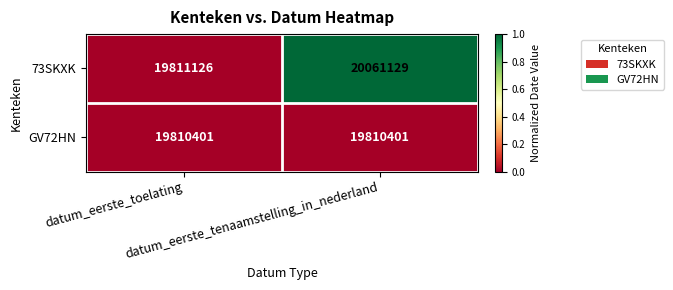

Which series has the largest range (max minus min)?

73SKXK